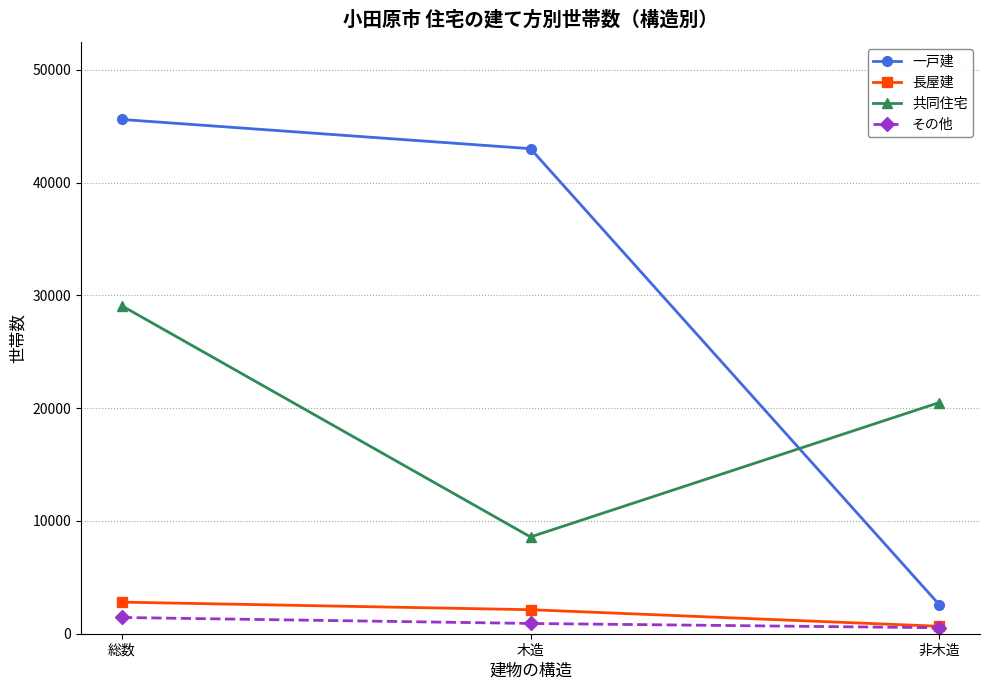

Reading left to right, transcribe all the data shown in this chart.

一戸建: 45590	43000	2590
長屋建: 2800	2130	660
共同住宅: 29070	8580	20490
その他: 1440	910	530